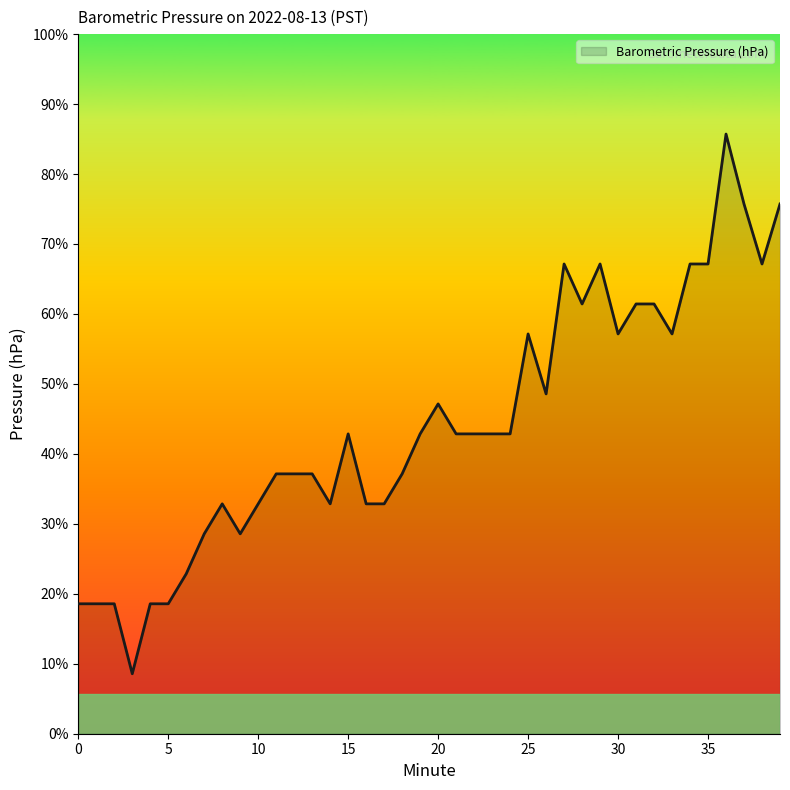

Reading right to left, list all the values displayed in this chart.

1017.0	1017.0	1017.0	1017.1	1017.0	1017.0	1016.9	1016.9	1016.9	1016.9	1017.0	1016.9	1017.0	1016.8	1016.9	1016.8	1016.8	1016.8	1016.8	1016.8	1016.8	1016.8	1016.7	1016.7	1016.8	1016.7	1016.8	1016.8	1016.8	1016.7	1016.7	1016.7	1016.7	1016.7	1016.6	1016.6	1016.6	1016.6	1016.6	1016.6